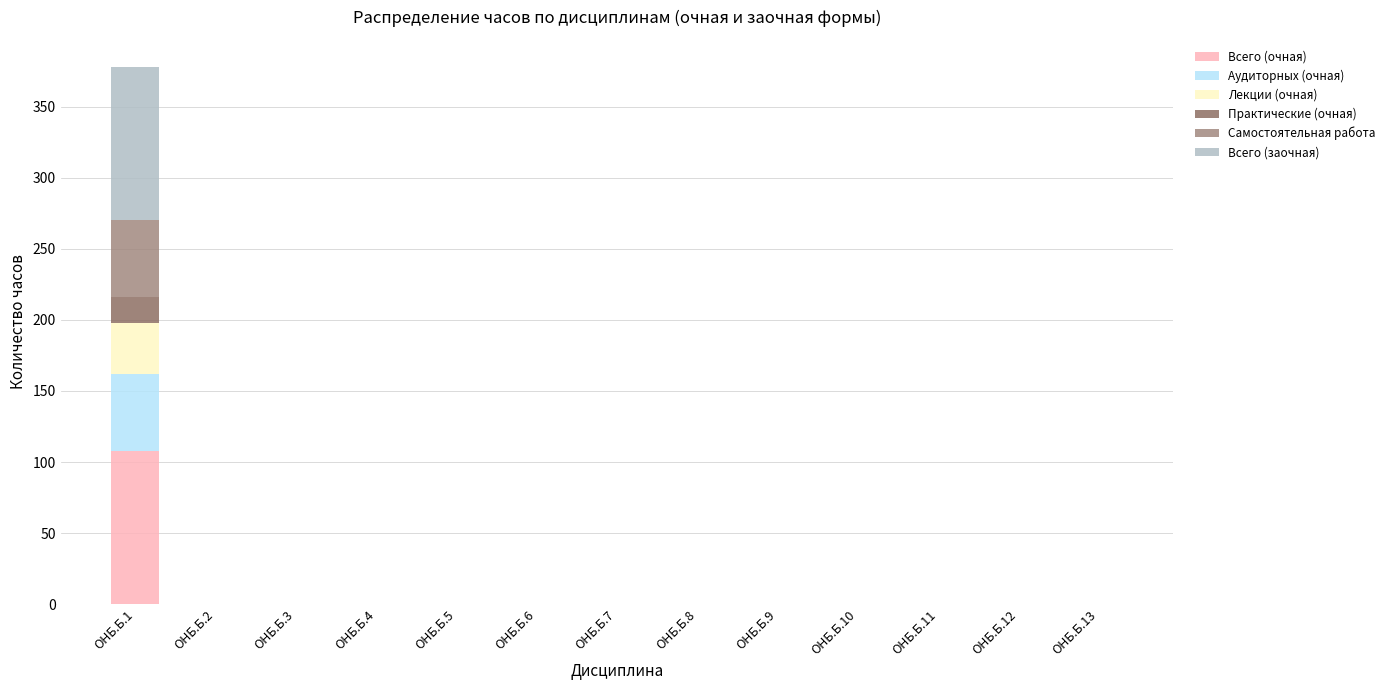

At which category is the sum across all series the highest?

ОНБ.Б.1